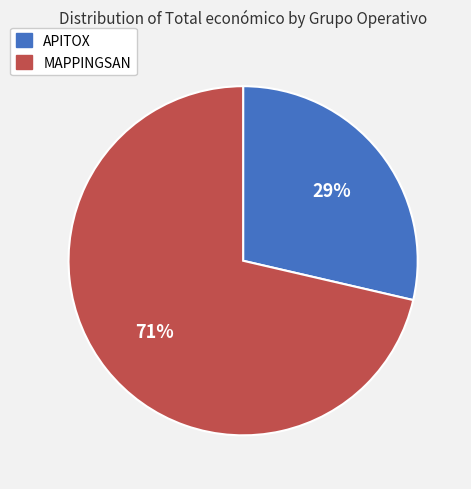

Which category has the biggest portion of the pie?

MAPPINGSAN